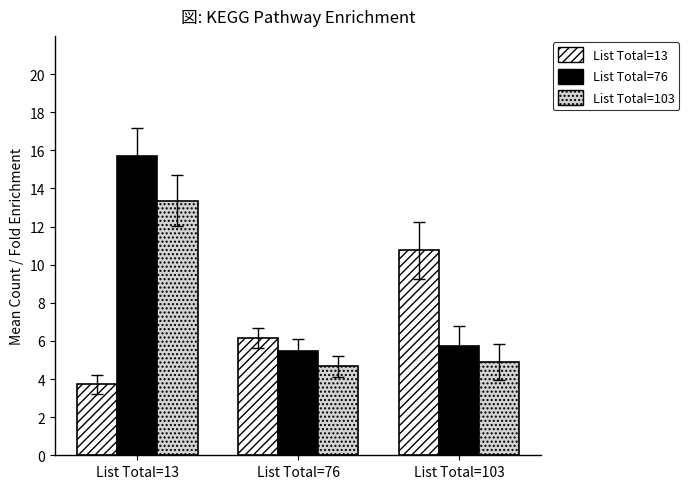

Which series has the largest range (max minus min)?

List Total=76